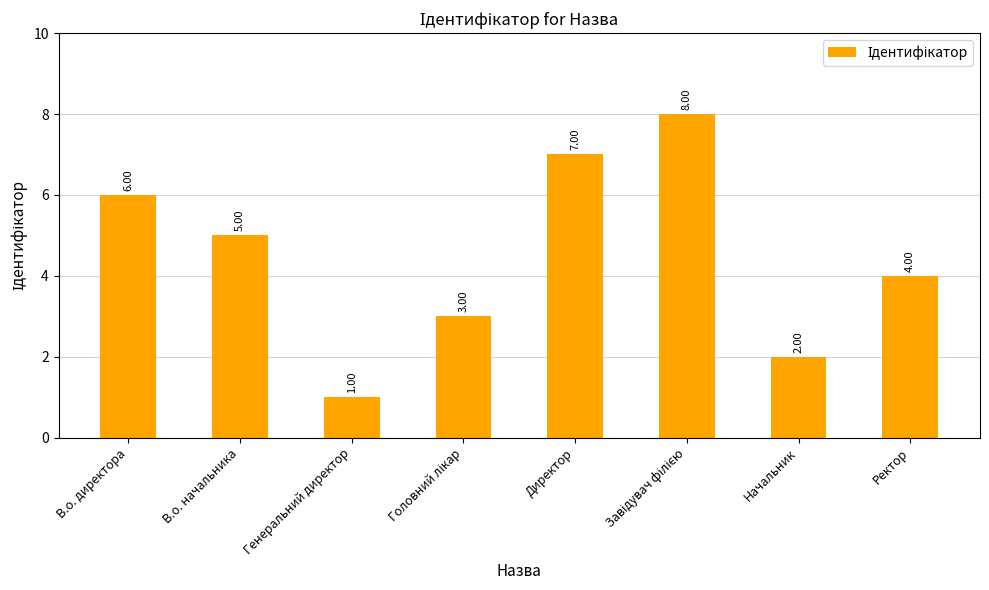

At which category does the chart reach its minimum across all series?

Генеральний директор